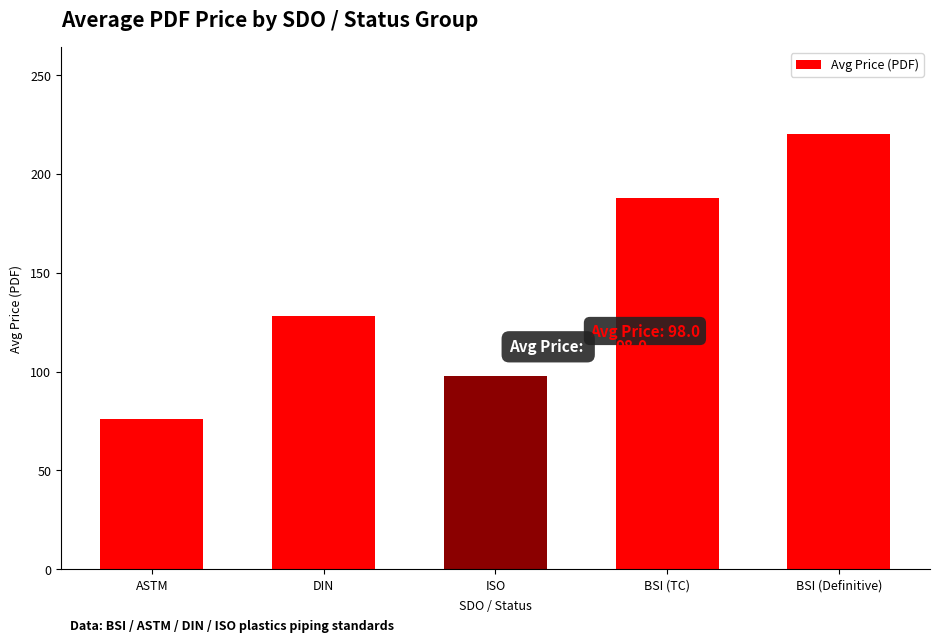

Rank the categories by value from highest to lowest.

BSI (Definitive), BSI (TC), DIN, ISO, ASTM